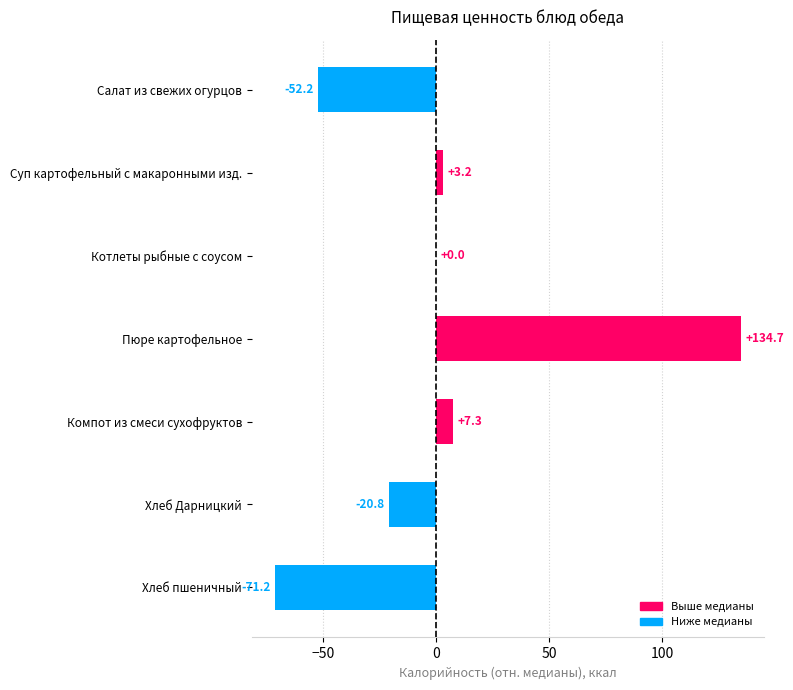

Reading top to bottom, list all the values displayed in this chart.

Салат из свежих огурцов=-52.2	Суп картофельный с макаронными изд.=3.2	Котлеты рыбные с соусом=0.0	Пюре картофельное=134.7	Компот из смеси сухофруктов=7.3	Хлеб Дарницкий=-20.8	Хлеб пшеничный=-71.2